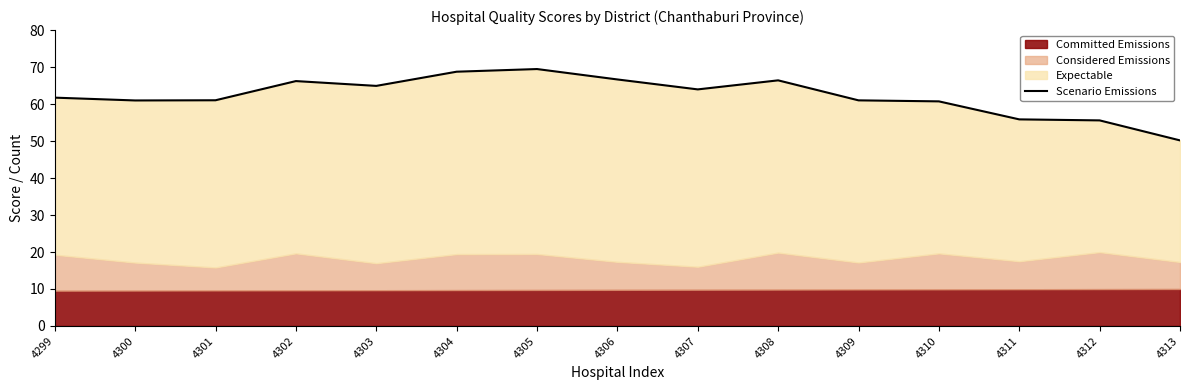

Reading right to left, extract all data points from this chart.

4313=50.2	4312=55.6	4311=55.9	4310=60.7	4309=61.0	4308=66.4	4307=64.0	4306=66.7	4305=69.5	4304=68.7	4303=64.9	4302=66.2	4301=61.0	4300=61.0	4299=61.7